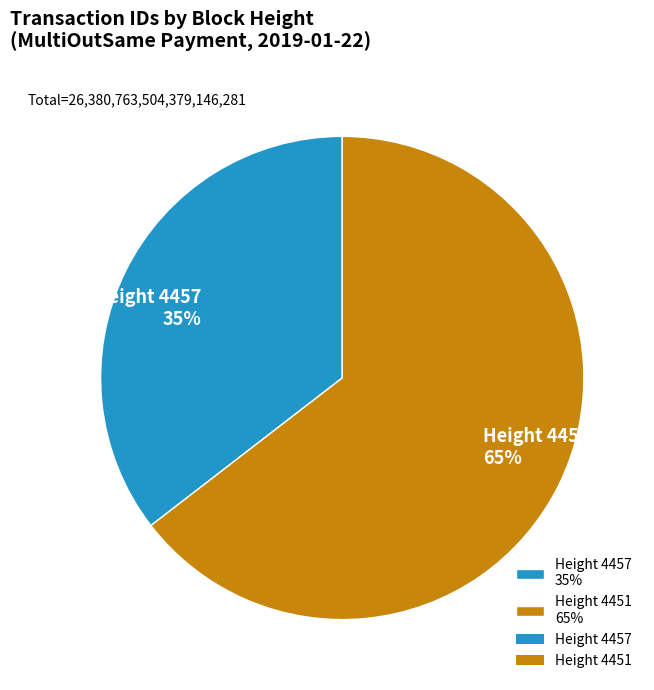

True or false: Height 4457 35% accounts for 24% of the total.

False